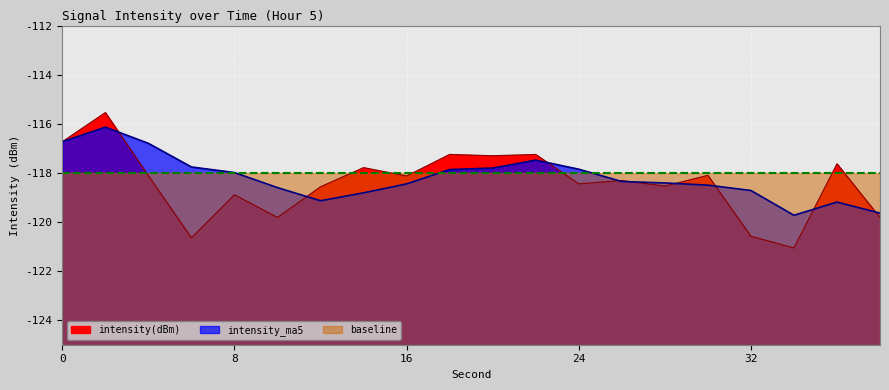

How many interior local peaks does the intensity_ma5 series have?

3